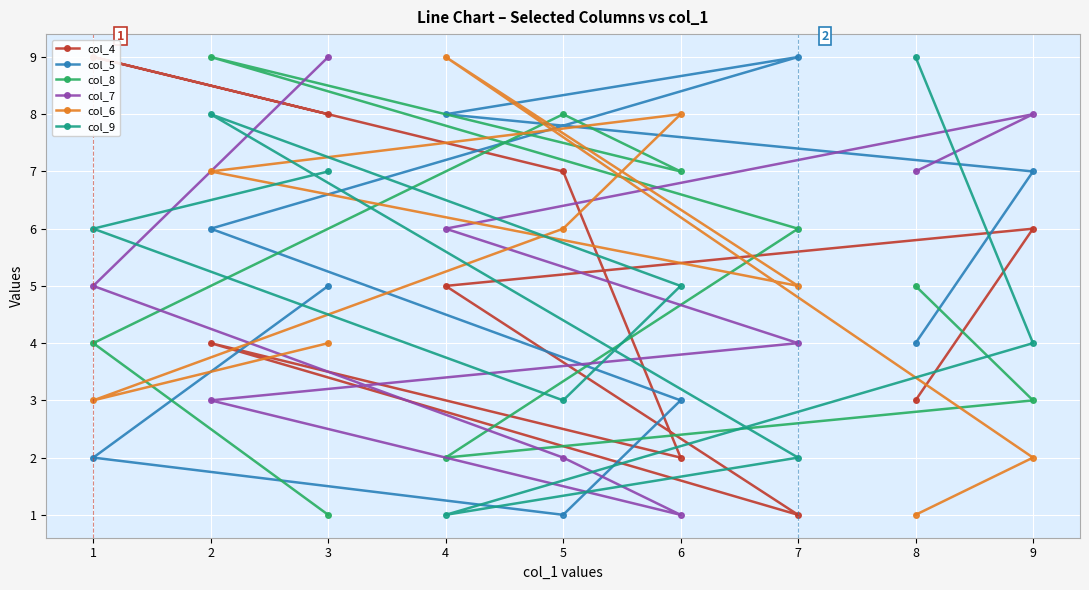

Which series has the largest total across all categories?

col_4